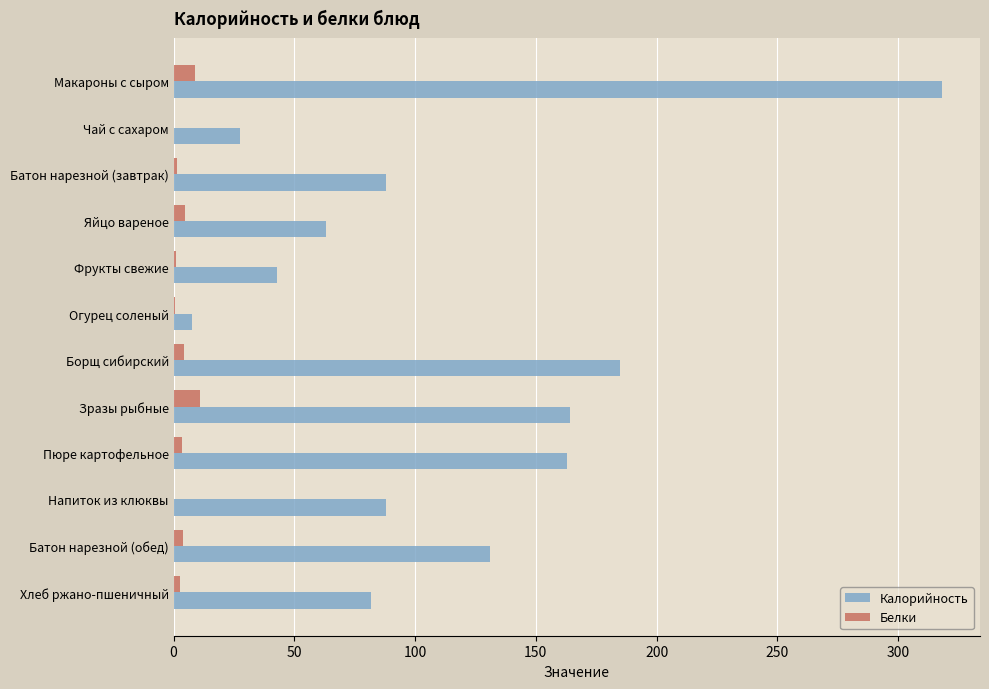

What is the highest value of the Калорийность series?

318.0